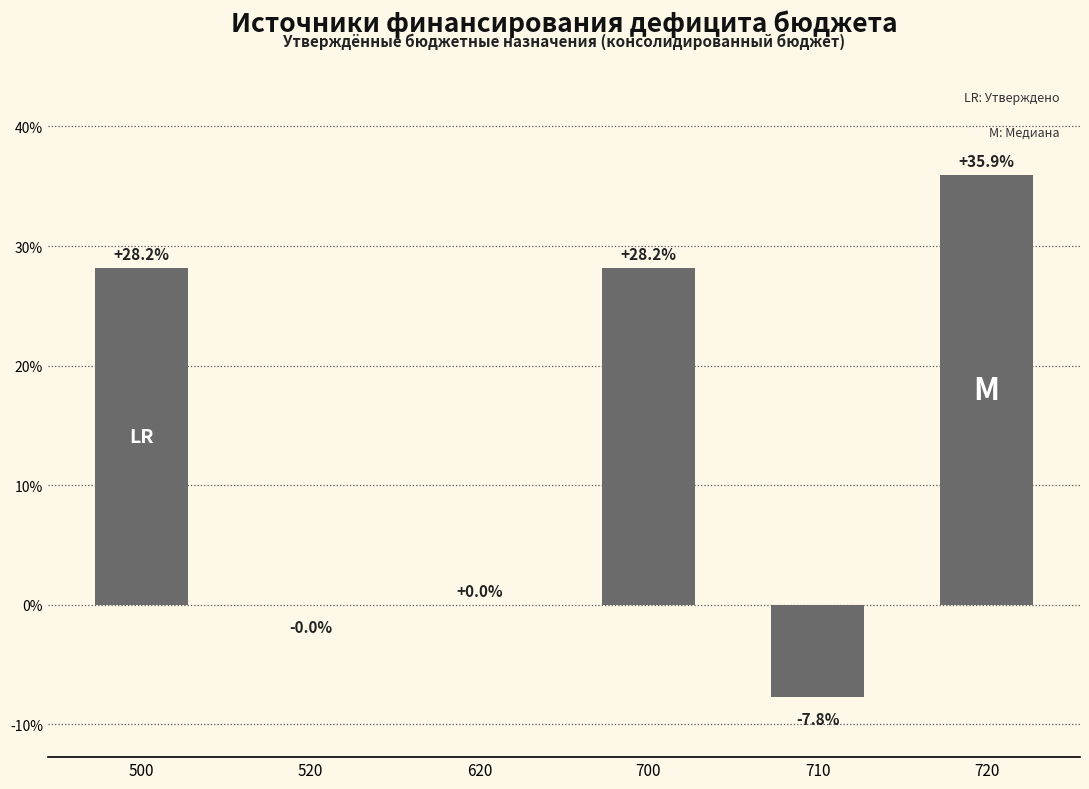

Are the bars horizontal?

No